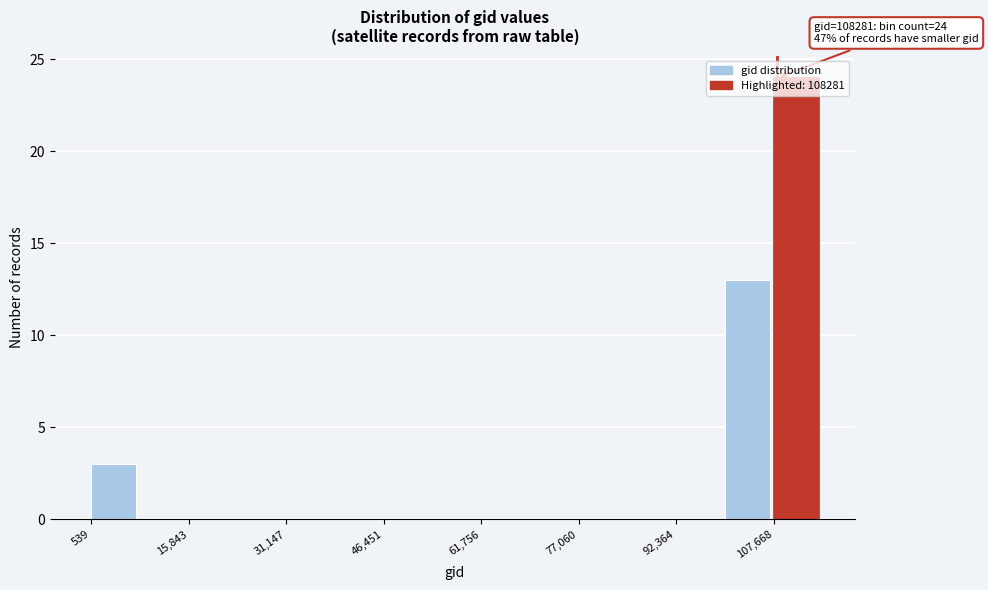

Read against the x-axis, roughly where is the centre of the tallest bar?

112000